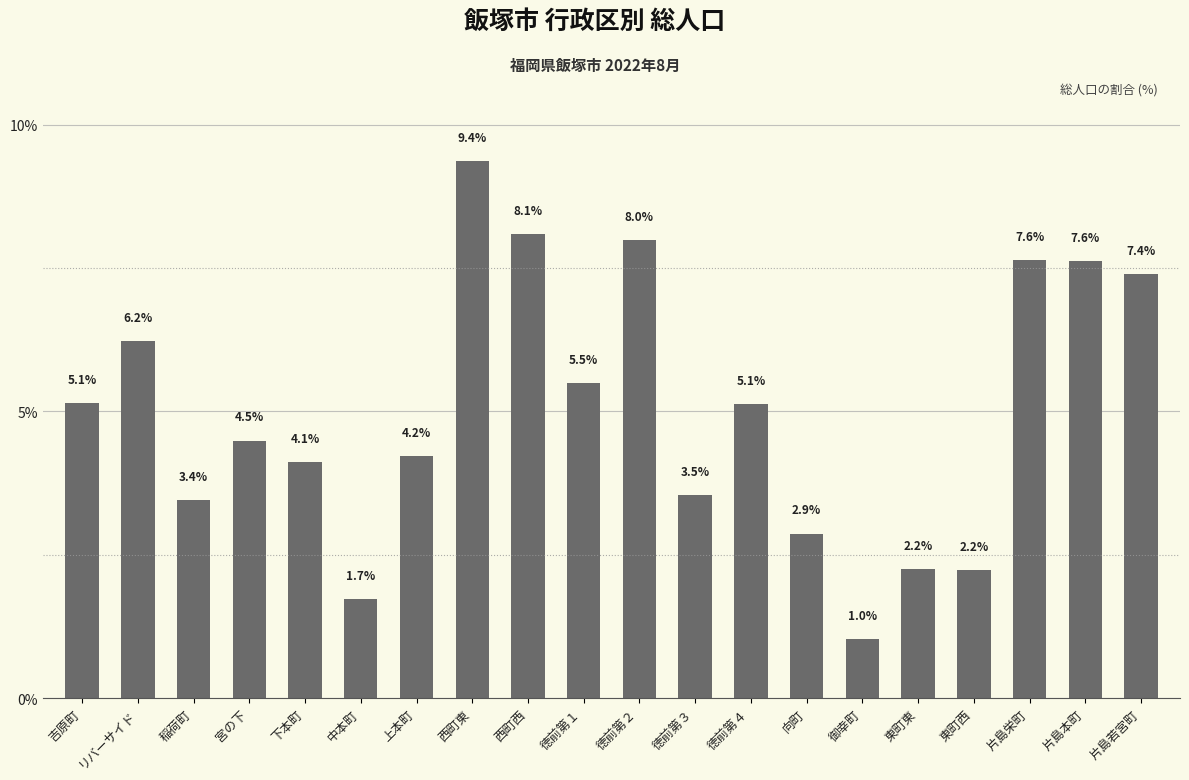

What is the average value?

5.0